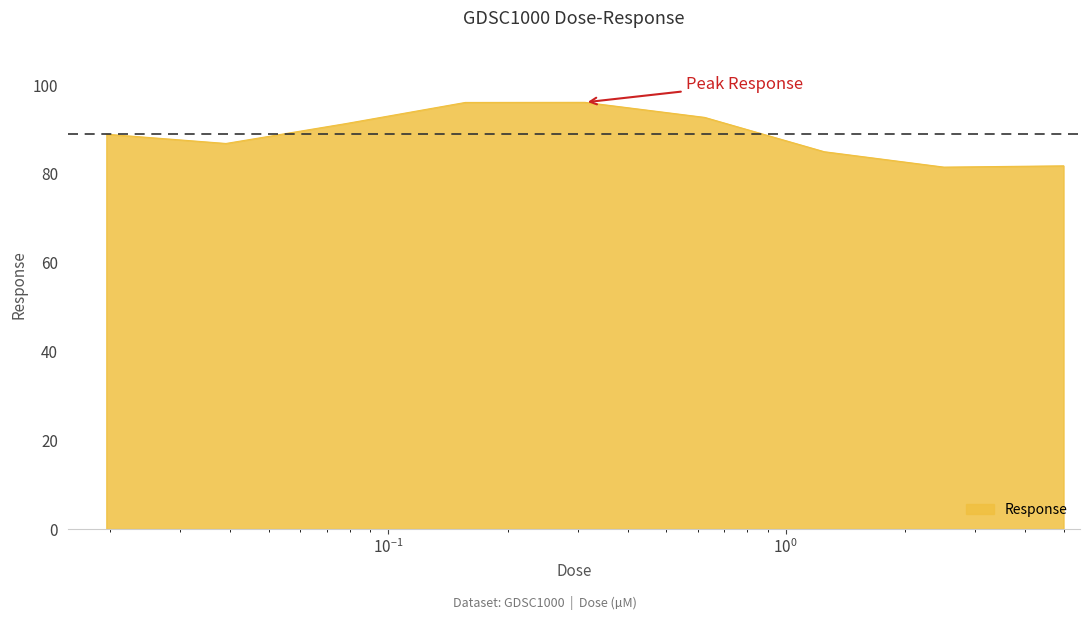

What is the minimum value shown in the chart?

81.5